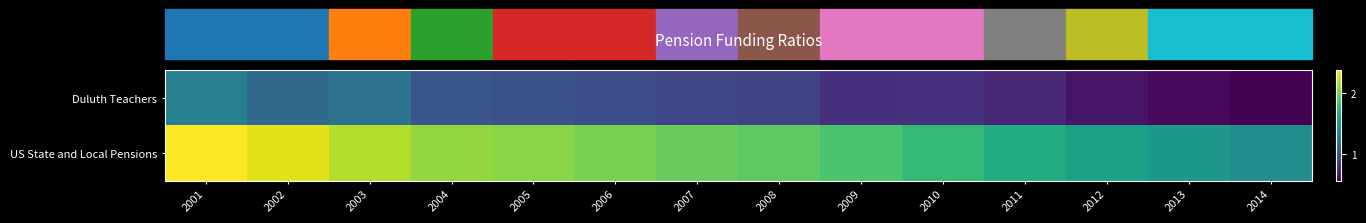

Rank the series at 2010 from highest to lowest value.

US State and Local Pensions, Duluth Teachers